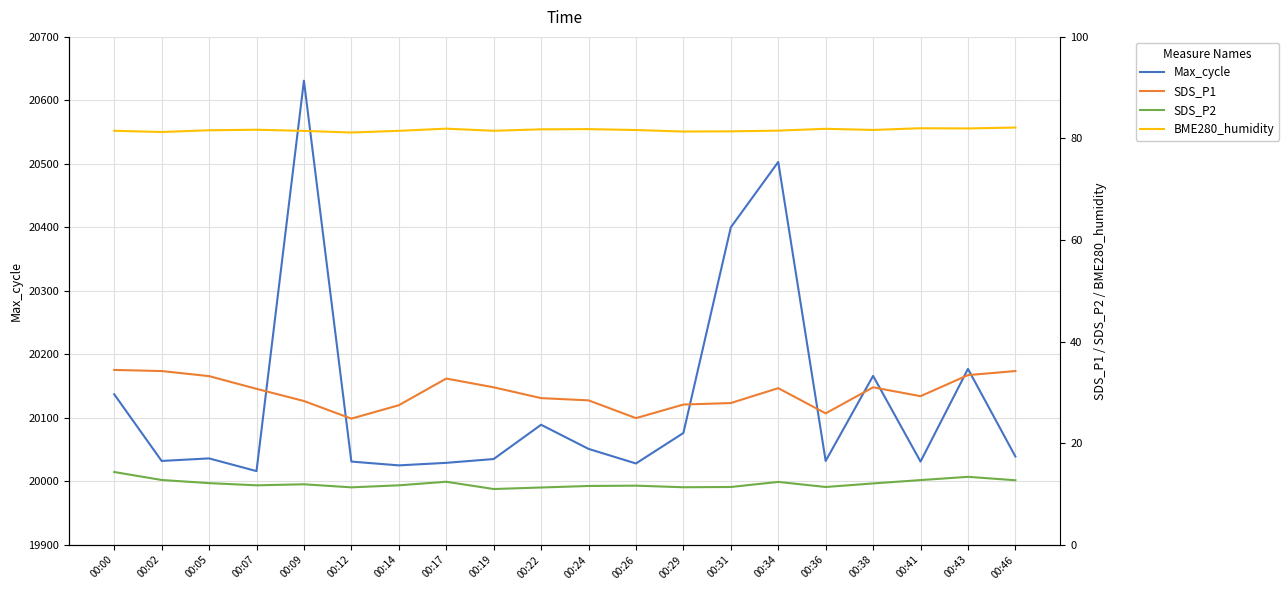

True or false: SDS_P2 has a value of 5.9 at 00:26.

False